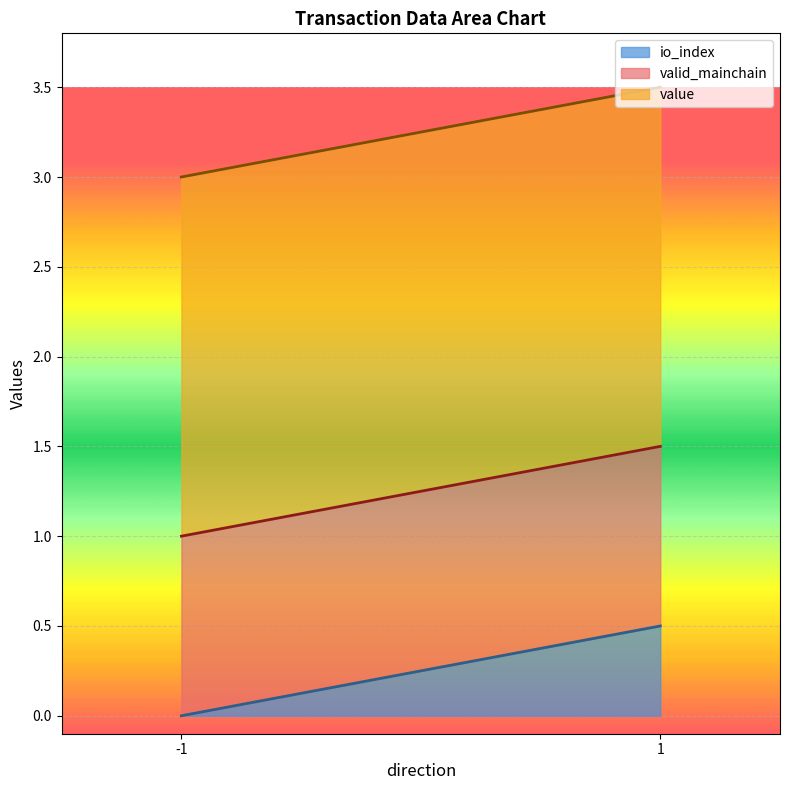

True or false: valid_mainchain and value cross at least once.

False